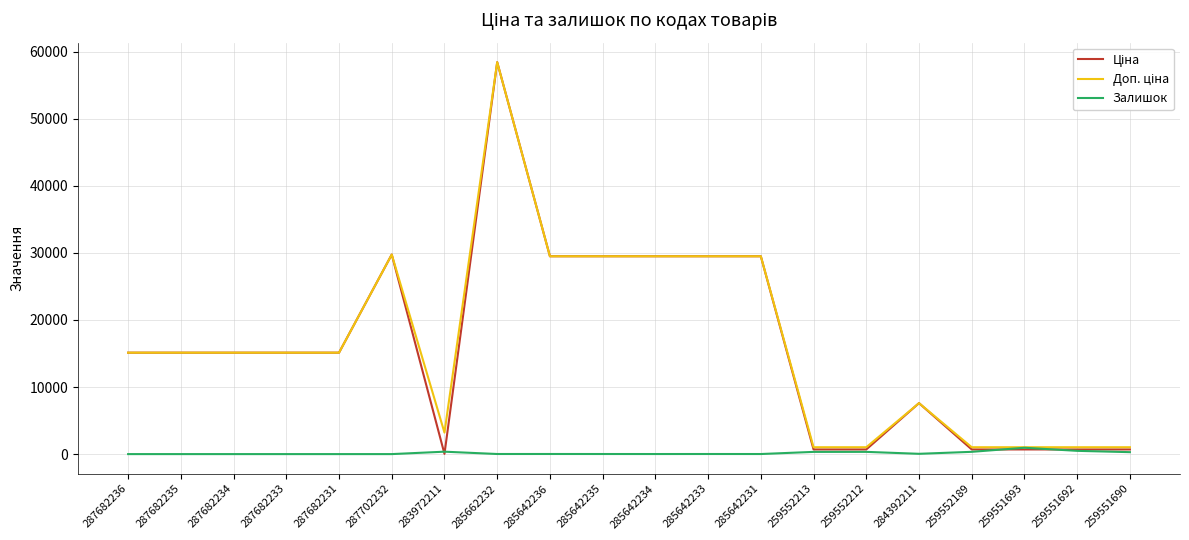

At which category is the sum across all series the highest?

285662232